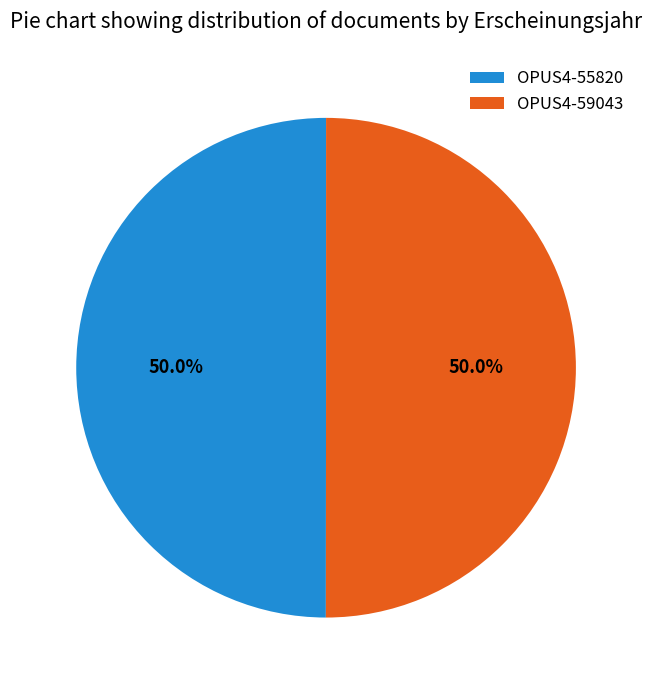

Is the sum of OPUS4-59043 and OPUS4-55820 greater than half?

Yes